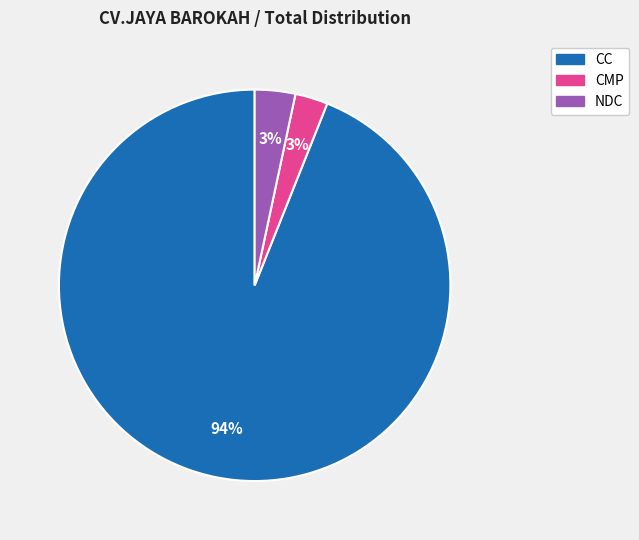

What percentage is the NDC slice, to the nearest percent?

3%